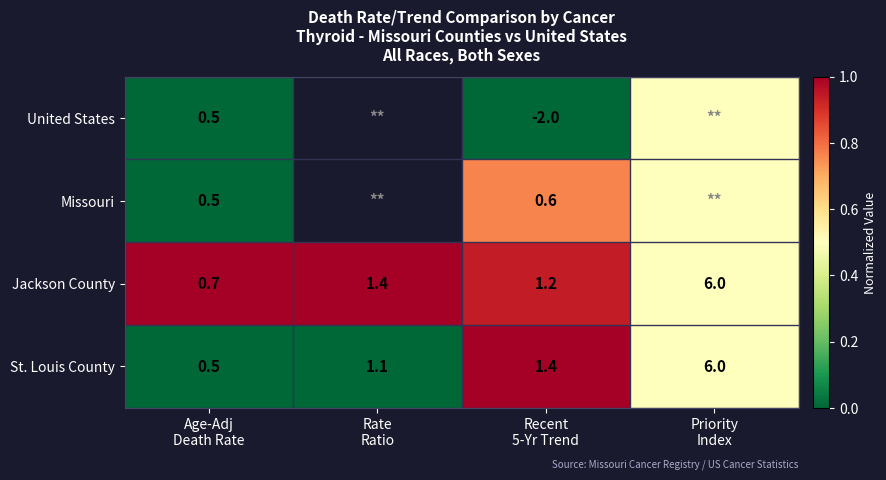

What is the sum of all Jackson County values?

9.3